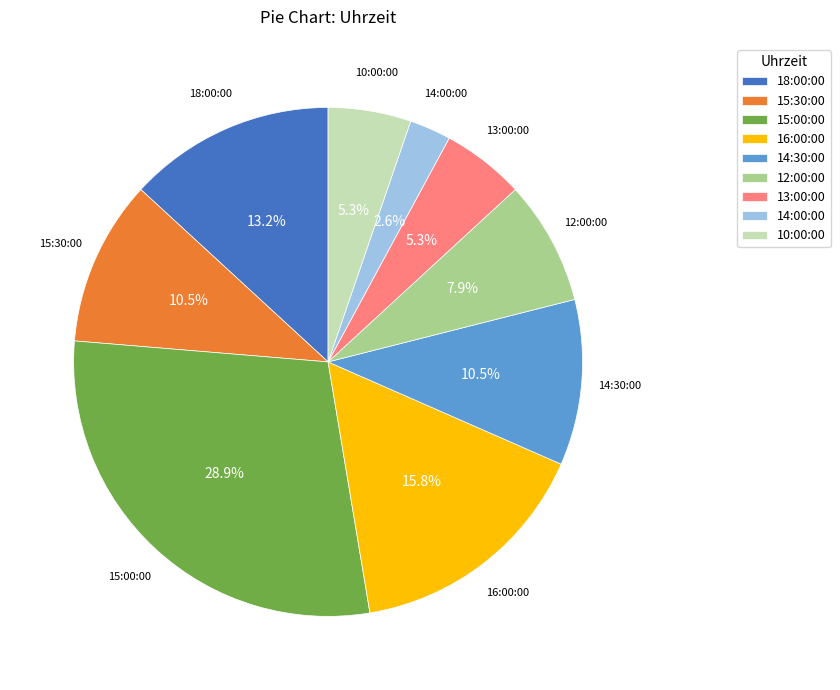

Which has a higher value, 12:00:00 or 14:00:00?

12:00:00